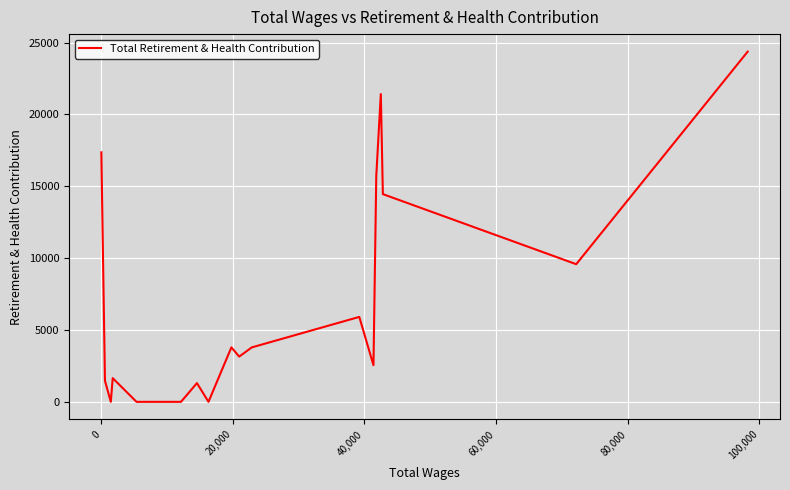

What is the maximum value shown in the chart?

24370